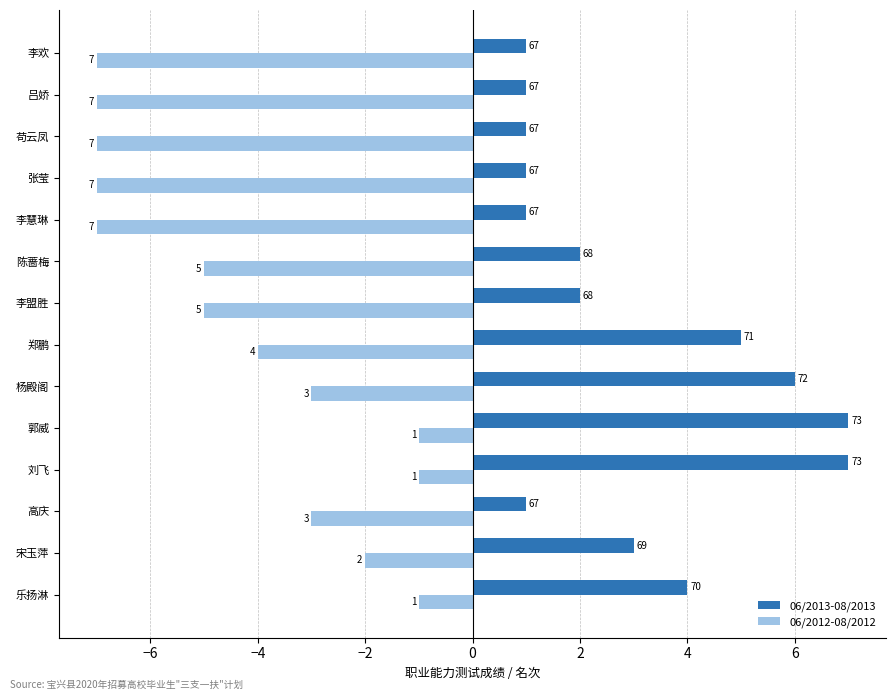

What is the spread (max minus min) of values at 杨殿阁?

9